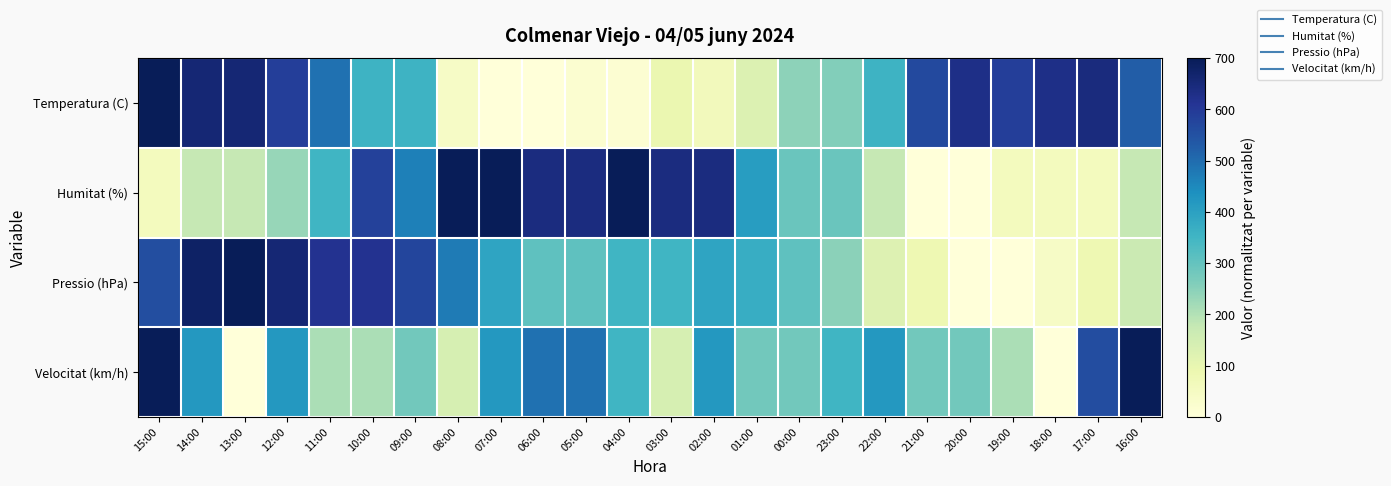

What is the total value across all series at 11:00?

1667.6